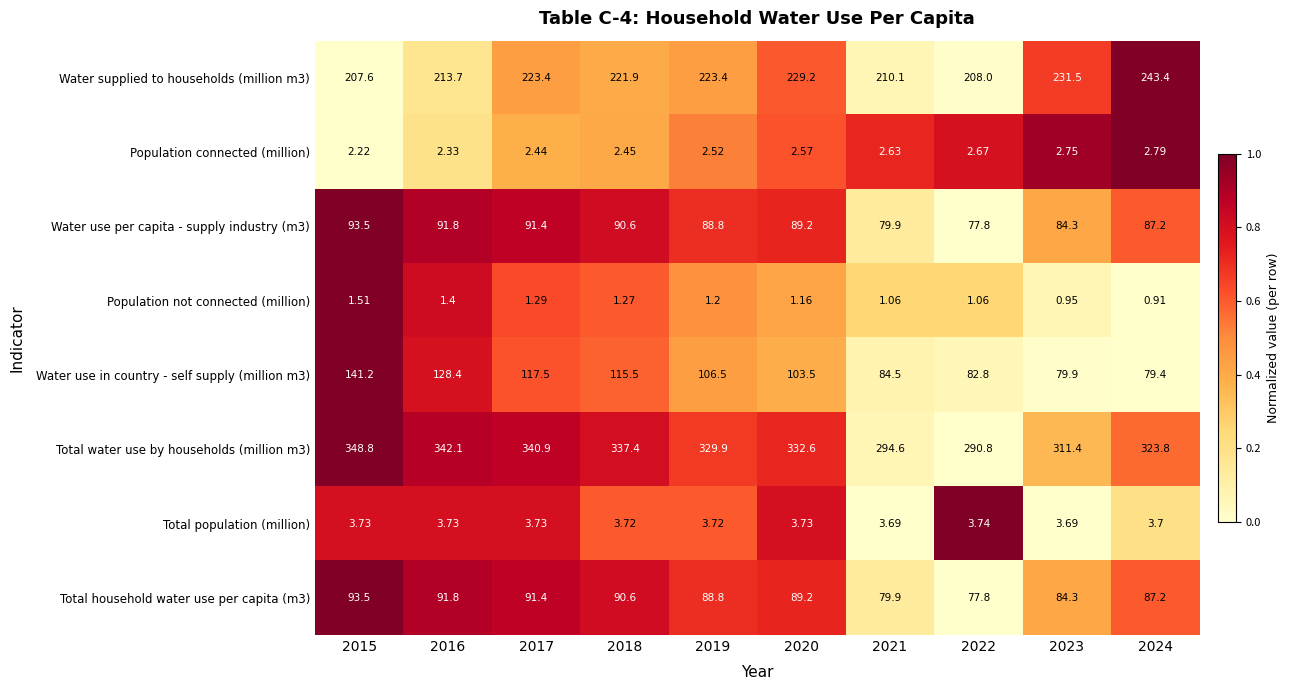

Is the value of Population connected (million) at 2020 greater than the value of Population not connected (million) at 2024?

Yes